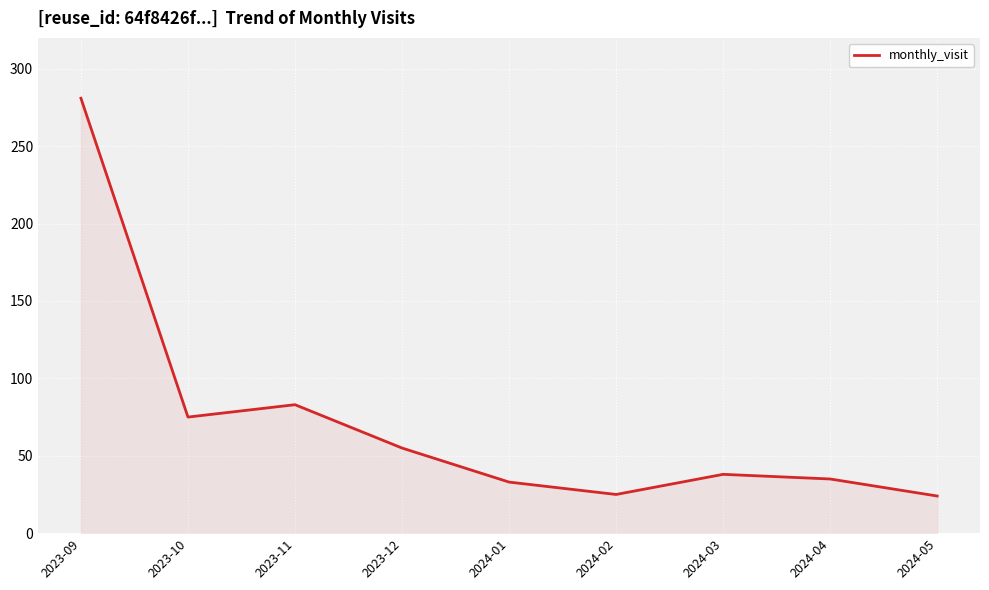

Is it true that the value at 2024-01 is 33?

True